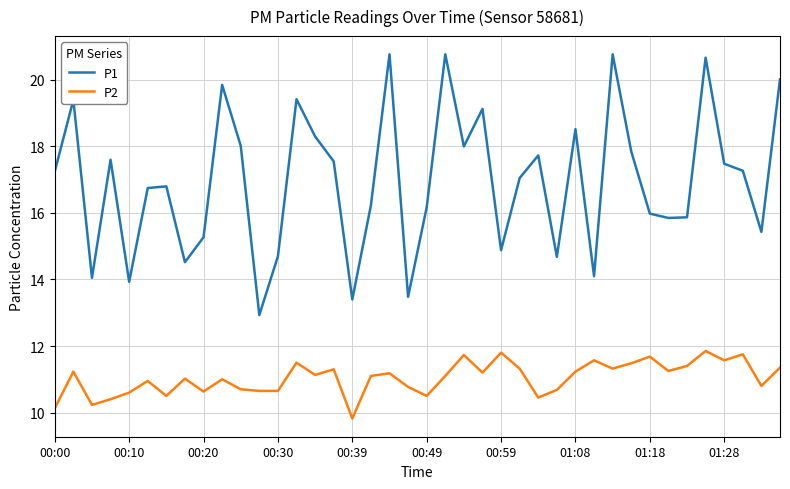

What is the difference between the maximum and minimum values in the P2 series?

2.0